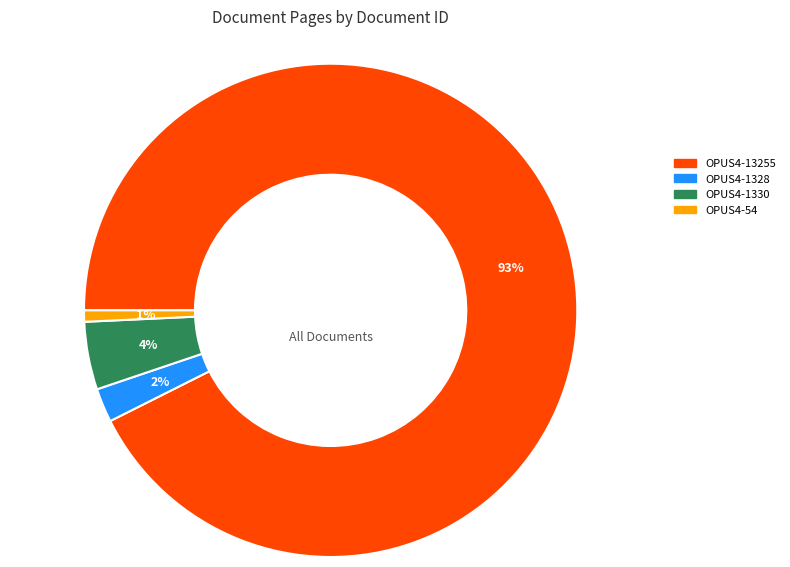

To the nearest percent, what is the combined percentage of OPUS4-13255 and OPUS4-1330?

97%